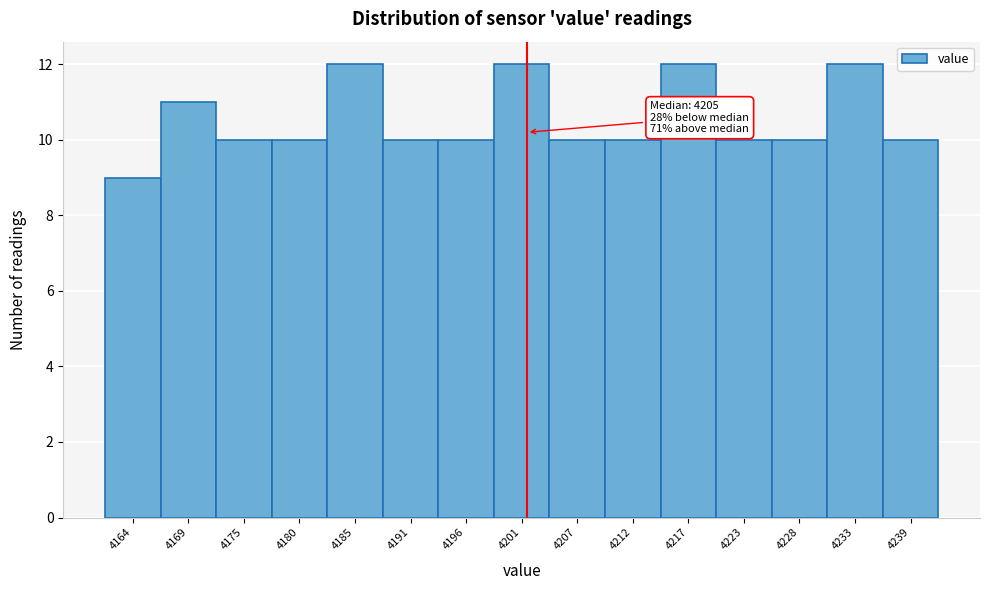

Reading left to right, list all the values displayed in this chart.

9	11	10	10	12	10	10	12	10	10	12	10	10	12	10